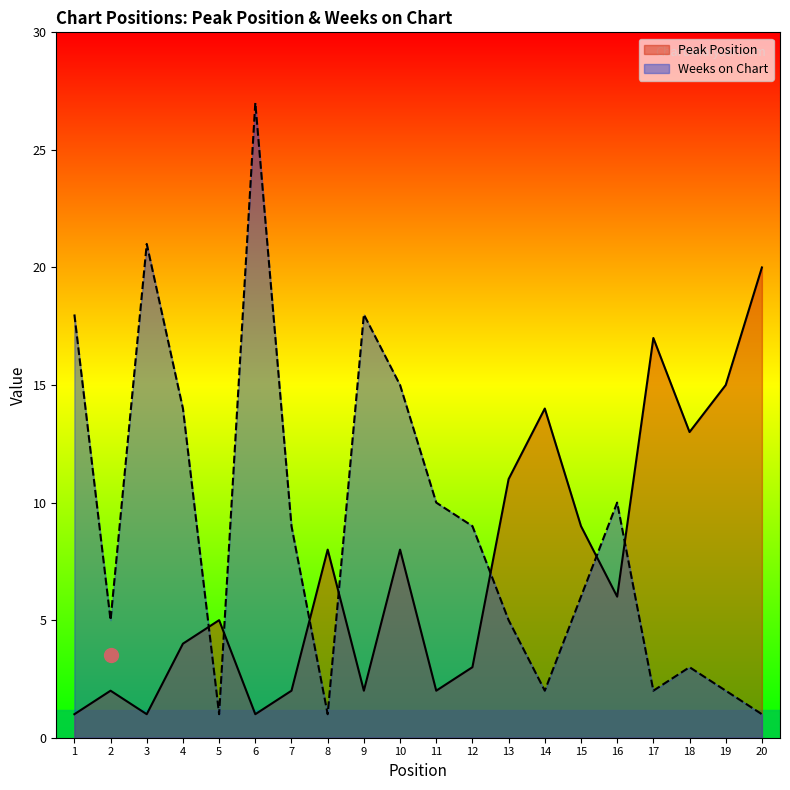

Which series has the largest total across all categories?

Weeks on Chart